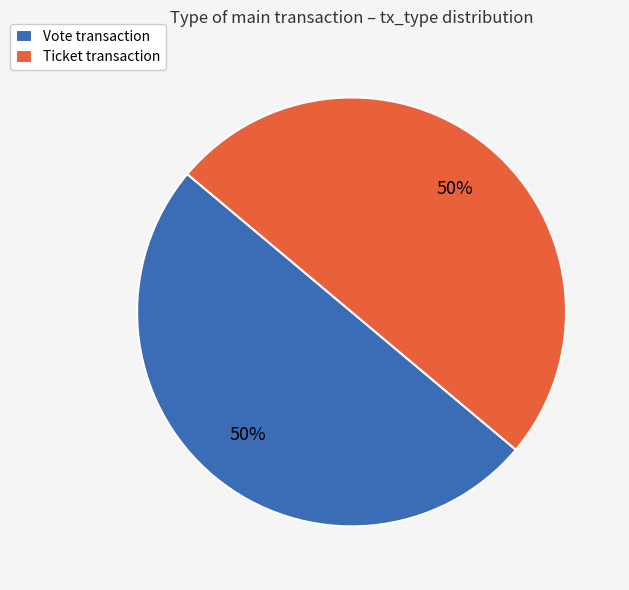

The Vote transaction slice represents 59% of the pie. True or false?

False